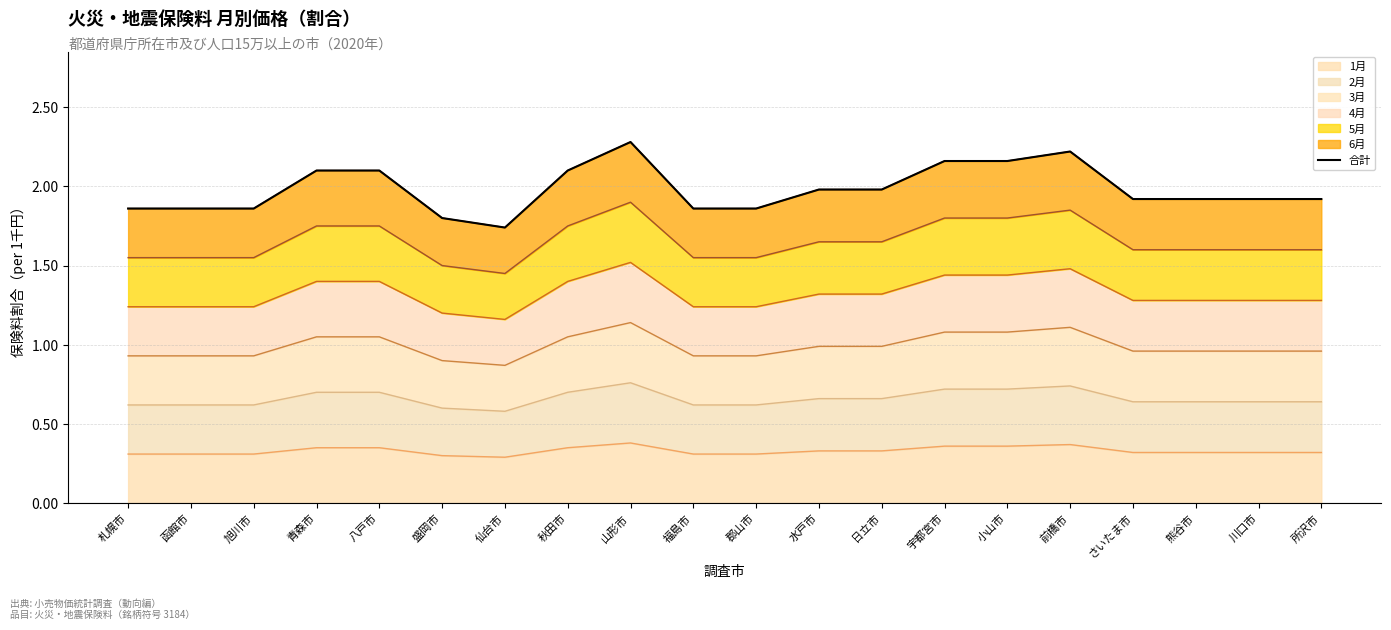

What is the value of the 2nd point from the left?

1.9